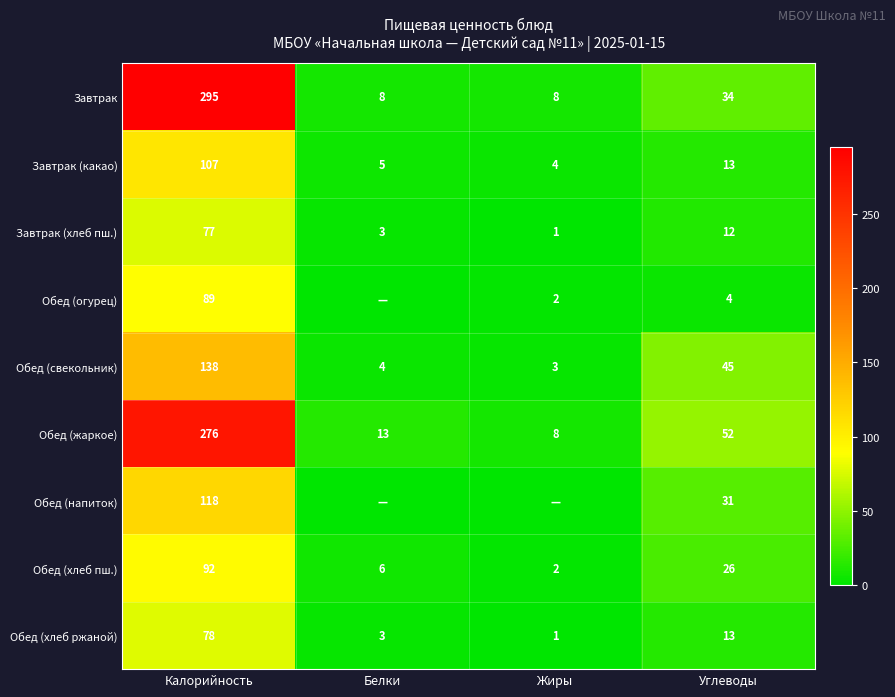

Which has a higher value, Жиры or Белки?

Жиры